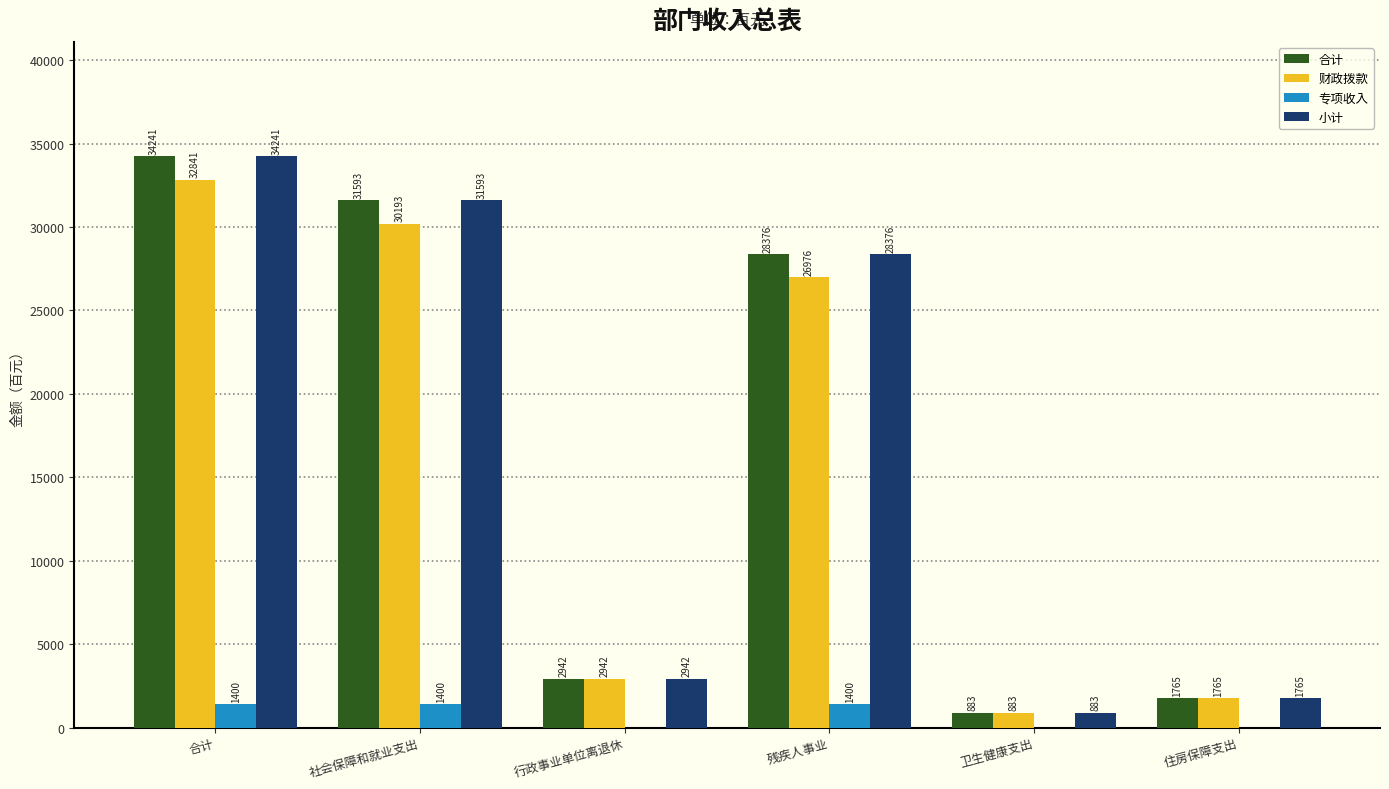

What is the average value of the 合计 series?

16633